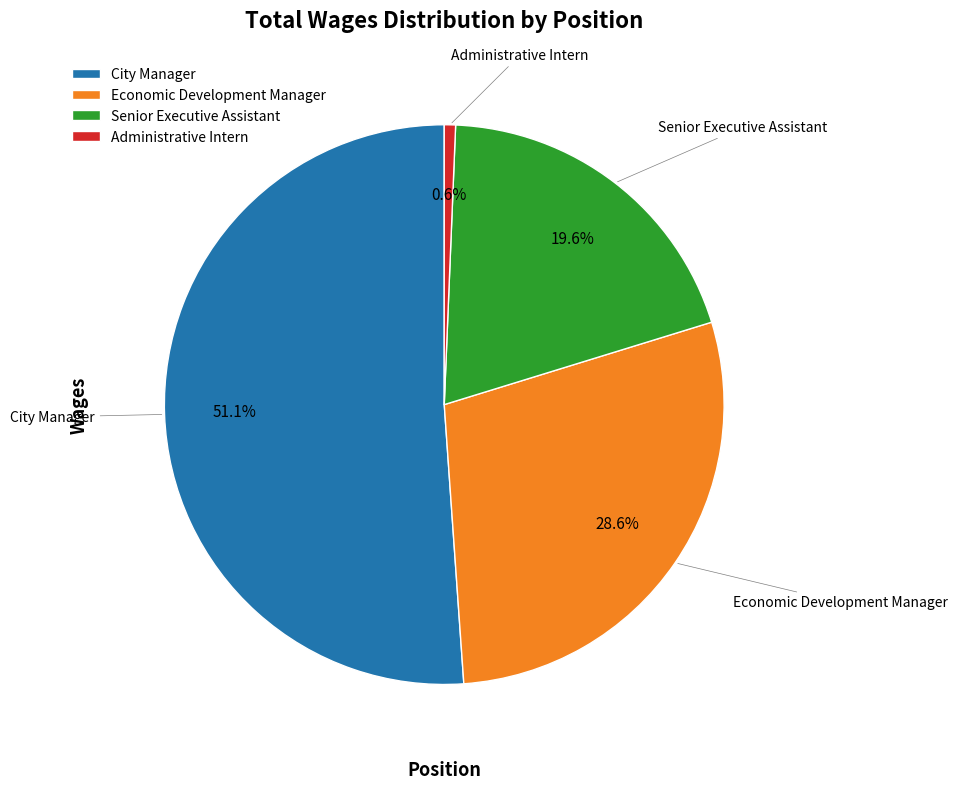

Count the number of slices in the pie.

4